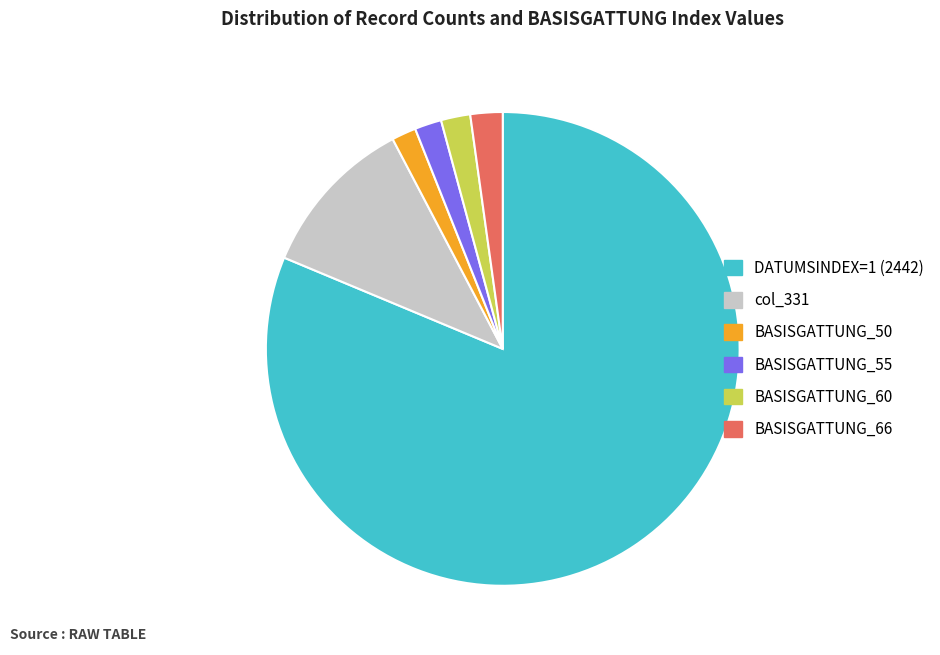

The col_331 slice represents 1% of the pie. True or false?

False